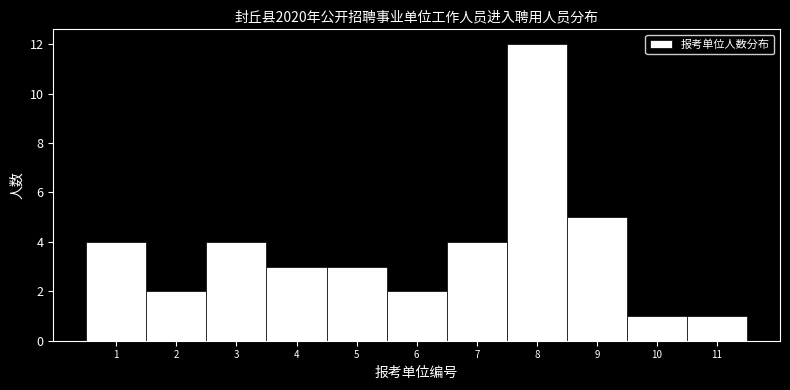

Reading left to right, list every bar in this chart as the range it spans on the x-axis followed by its height. The values are not printed on the chart, so give them approximately, as read against the axis.

0.5 to 1.5: 4
1.5 to 2.5: 2
2.5 to 3.5: 4
3.5 to 4.5: 3
4.5 to 5.5: 3
5.5 to 6.5: 2
6.5 to 7.5: 4
7.5 to 8.5: 12
8.5 to 9.5: 5
9.5 to 10.5: 1
10.5 to 11.5: 1